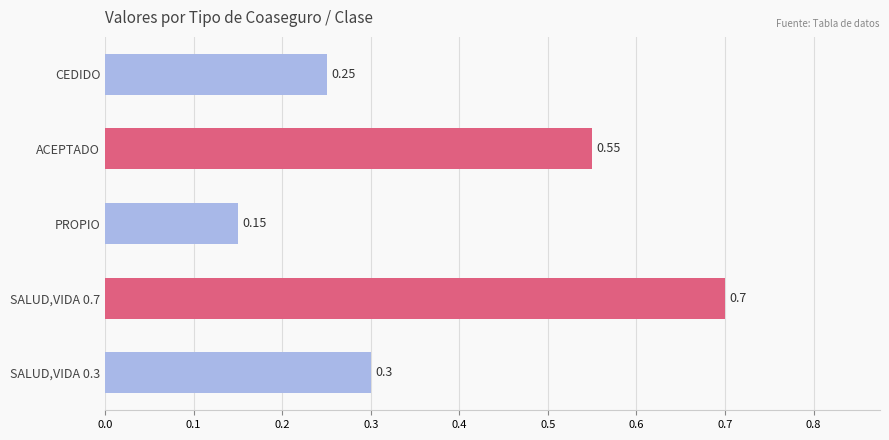

At which label is the value closest to 0?

PROPIO